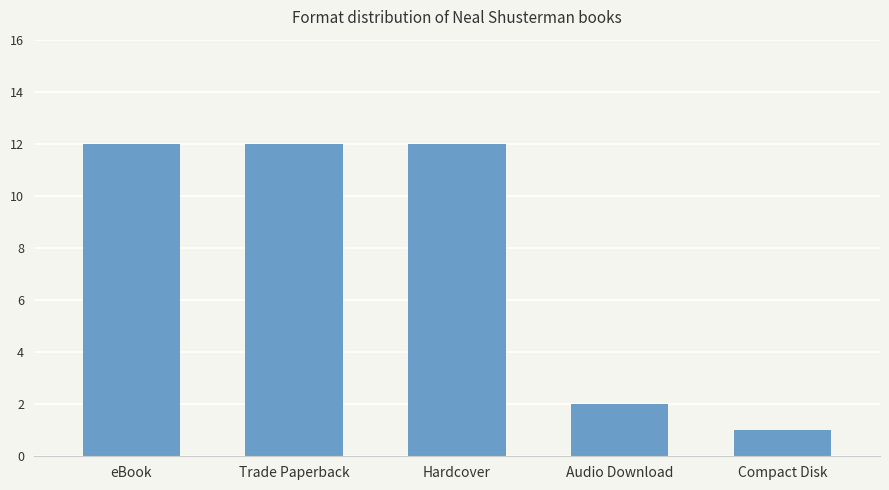

Does the chart contain any negative values?

No